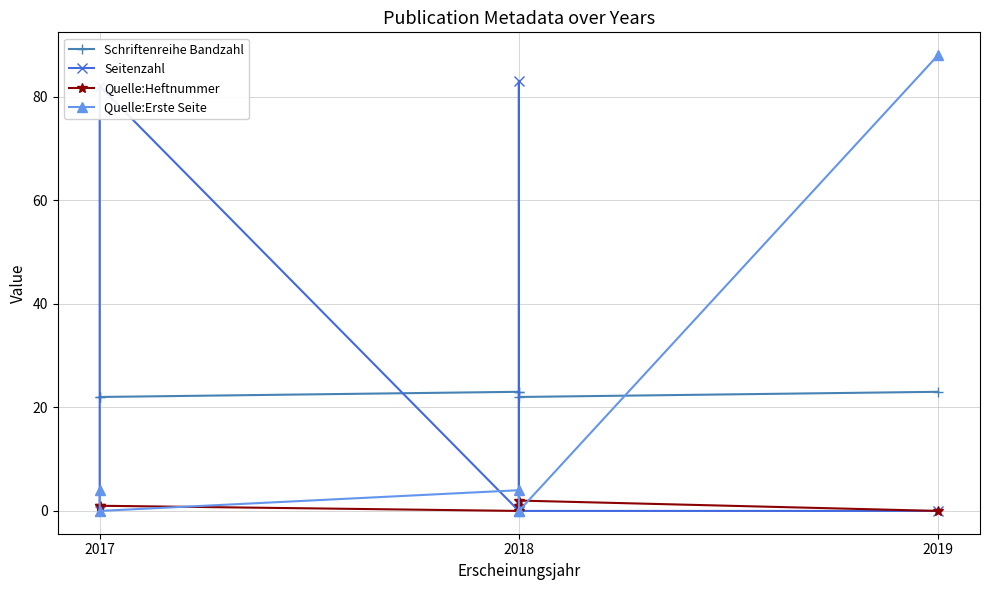

What is the sum of all Schriftenreihe Bandzahl values?

135